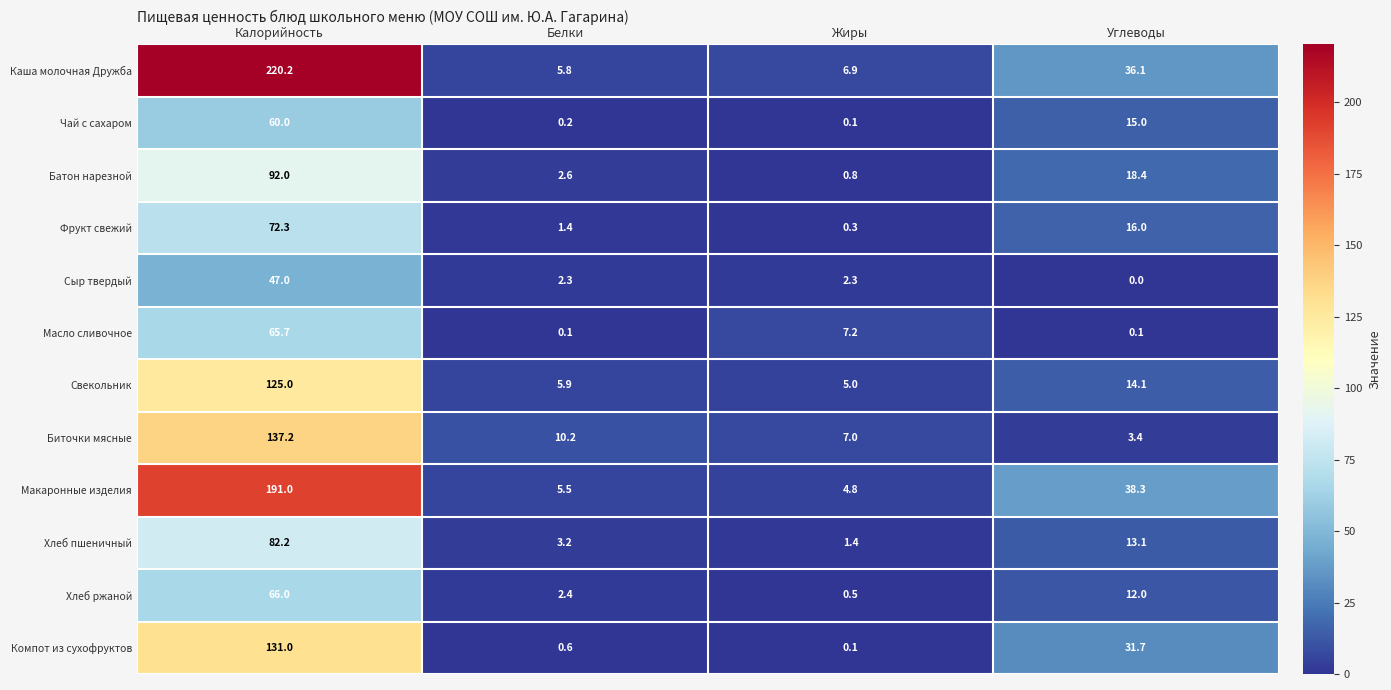

What is the difference between the maximum and minimum values in the Свекольник series?

120.0